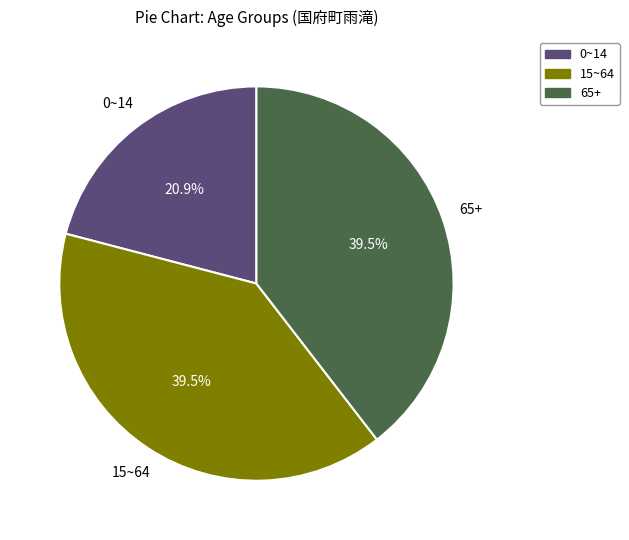

To the nearest percent, what is the average slice percentage?

33%